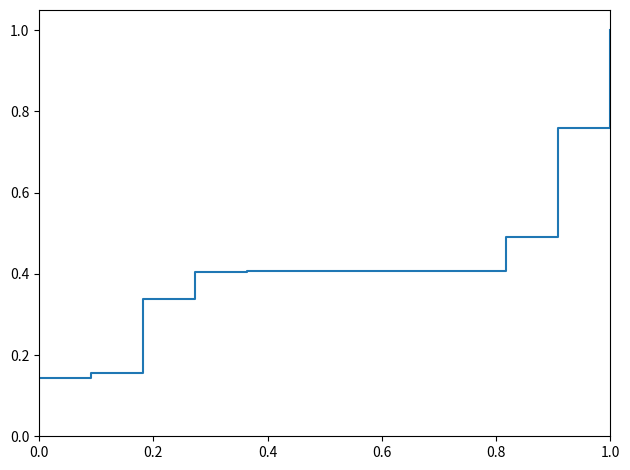

What is the greatest value displayed?

1.0